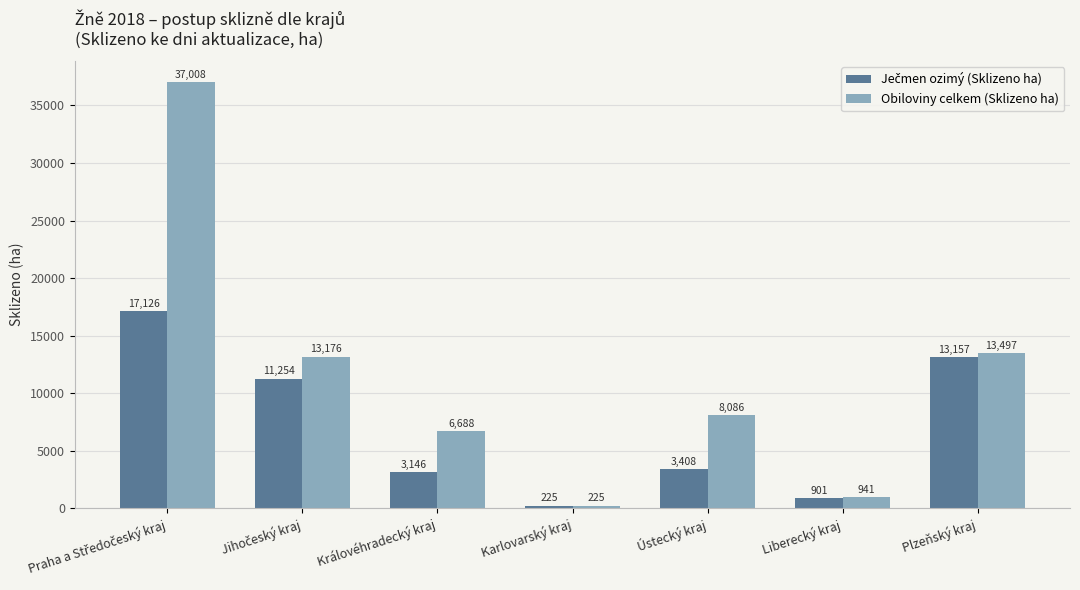

Which series has the widest spread of values?

Obiloviny celkem (Sklizeno ha)